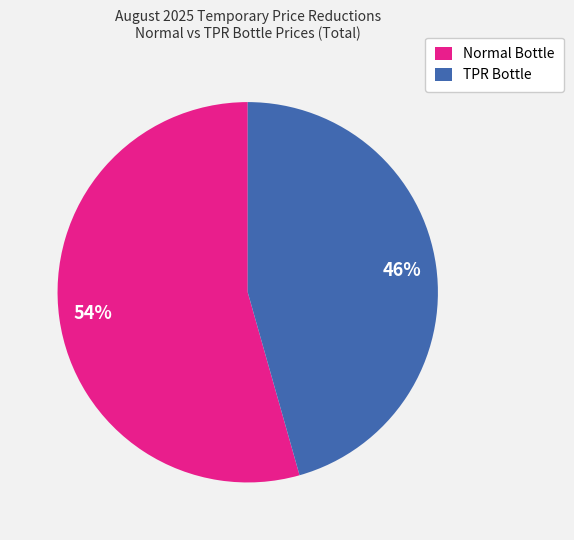

To the nearest percent, what is the combined percentage of Normal Bottle and TPR Bottle?

100%